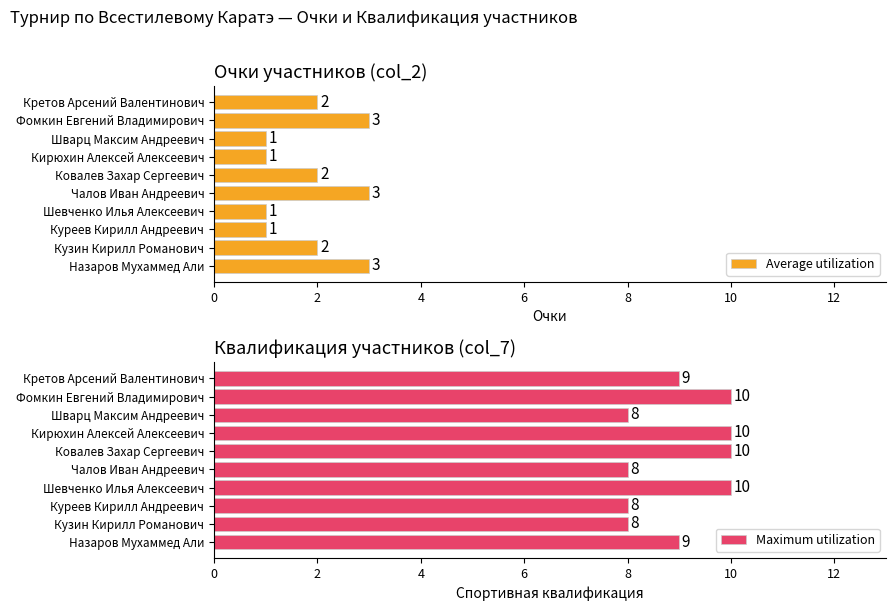

The value of Average utilization at Шевченко Илья Алексеевич is 2. True or false?

False